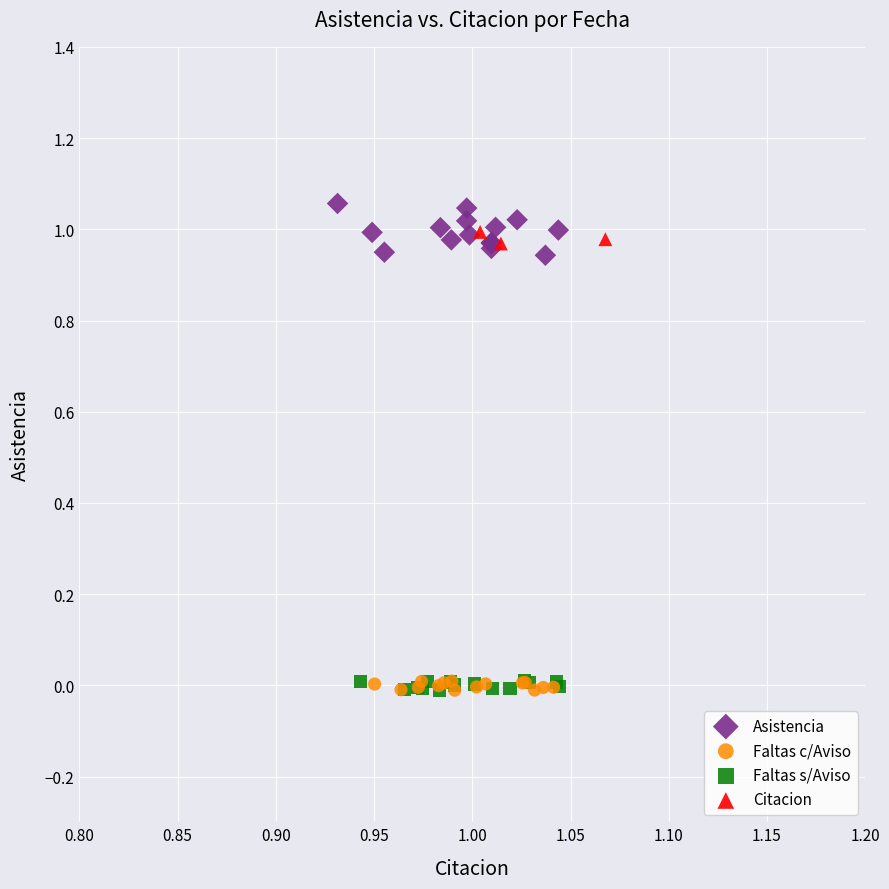

What are all the series names shown in the legend?

Asistencia, Faltas c/Aviso, Faltas s/Aviso, Citacion